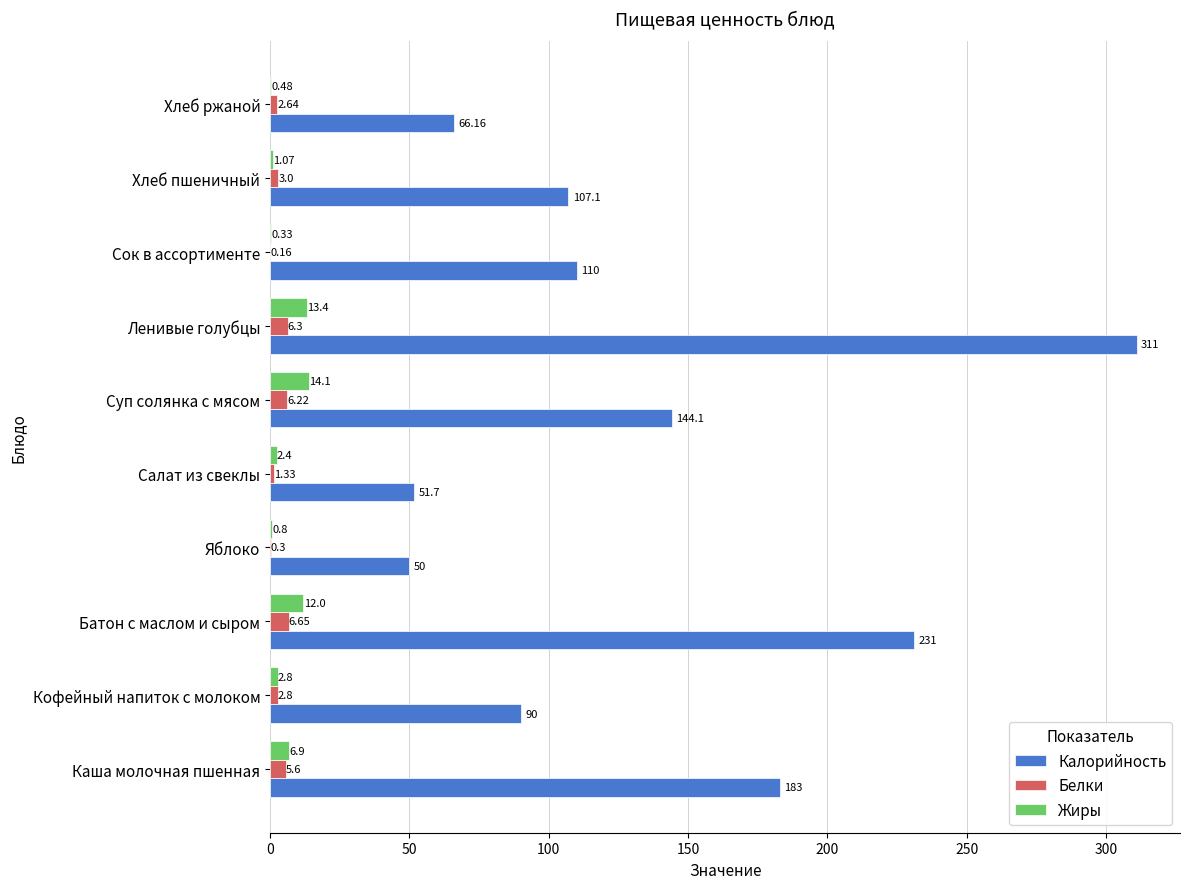

What is the sum of the Жиры values at Суп солянка с мясом and Салат из свеклы?

16.5